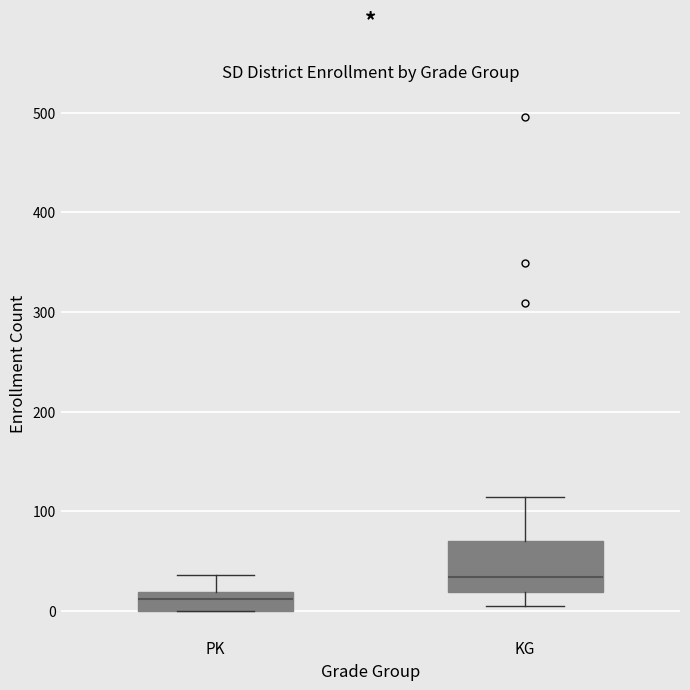

Reading left to right, transcribe this box plot: for each box, give where its median line is, the range the box spans, and where its two whiskers end, as read against the y-axis. The values are not printed on the chart, so give them approximately, as read against the axis.

PK: median 10, box 0 to 20, whiskers 0 to 40
KG: median 30, box 20 to 70, whiskers 10 to 110